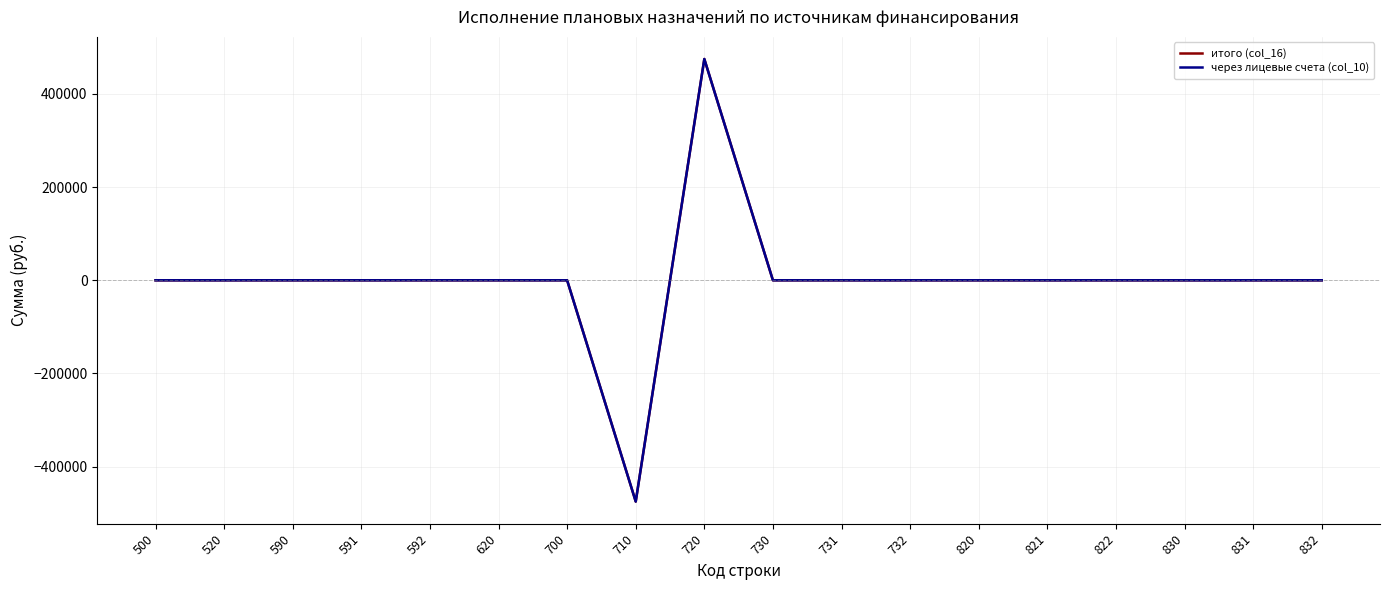

What is the highest value of the итого (col_16) series?

474841.8